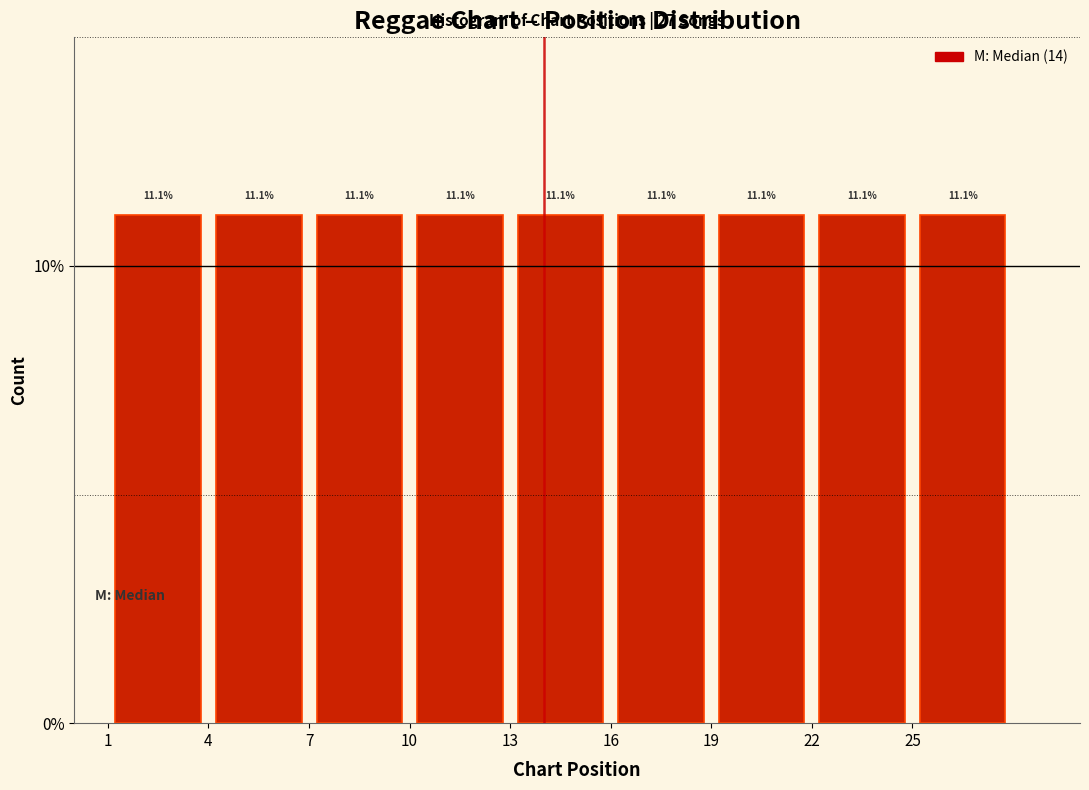

Reading left to right, transcribe this chart: for each bar, give the range it covers on the x-axis and its height.

1 to 4: 11.1
4 to 7: 11.1
7 to 10: 11.1
10 to 13: 11.1
13 to 16: 11.1
16 to 19: 11.1
19 to 22: 11.1
22 to 25: 11.1
25 to 28: 11.1